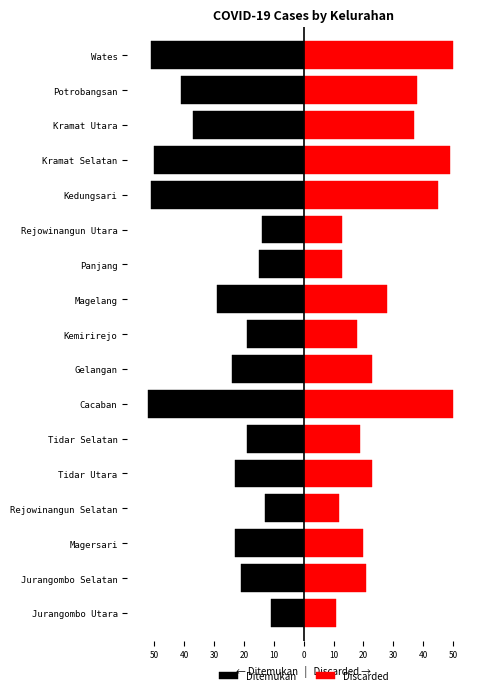

How many groups of bars are there?

17